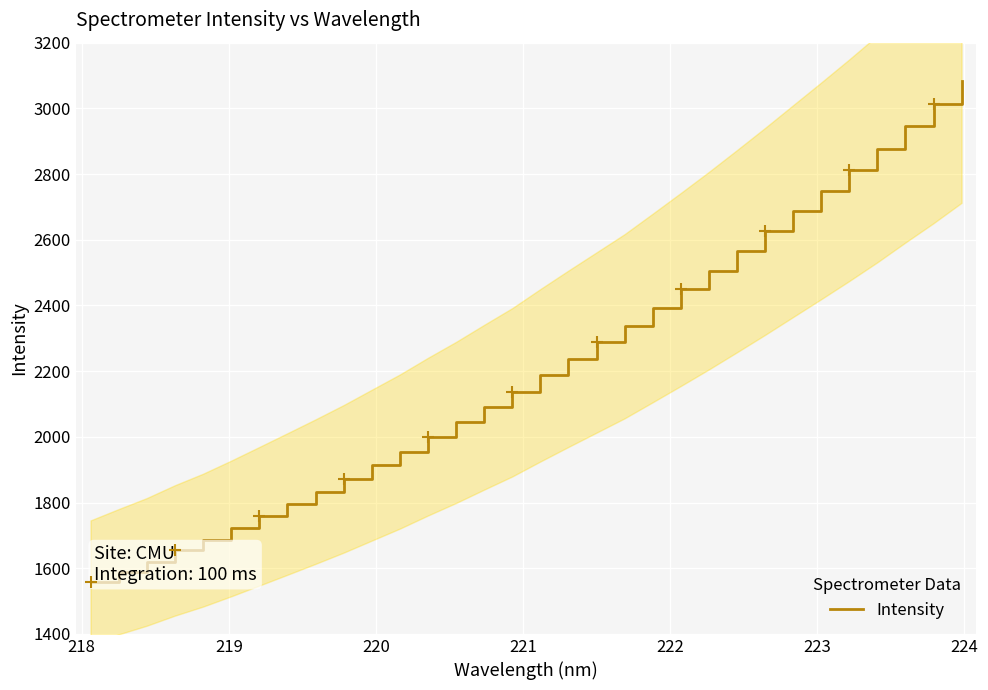

What is the lowest value of the Intensity series?

1558.4